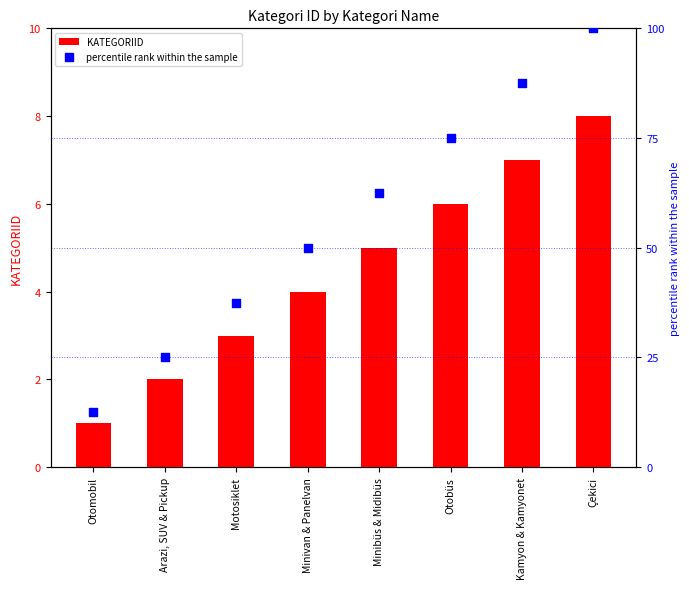

What is the total value across all series at Motosiklet?

40.5